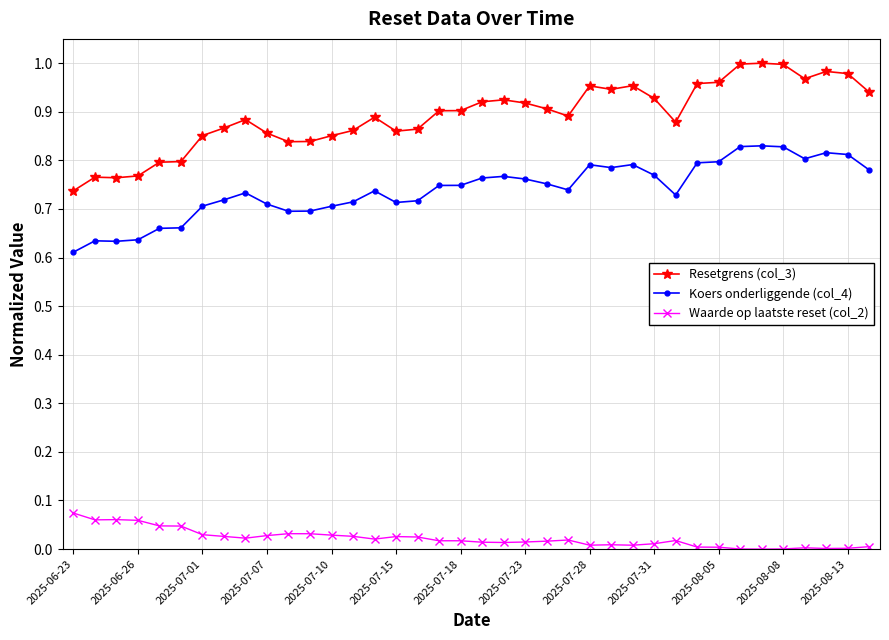

What are all the series names shown in the legend?

Resetgrens (col_3), Koers onderliggende (col_4), Waarde op laatste reset (col_2)